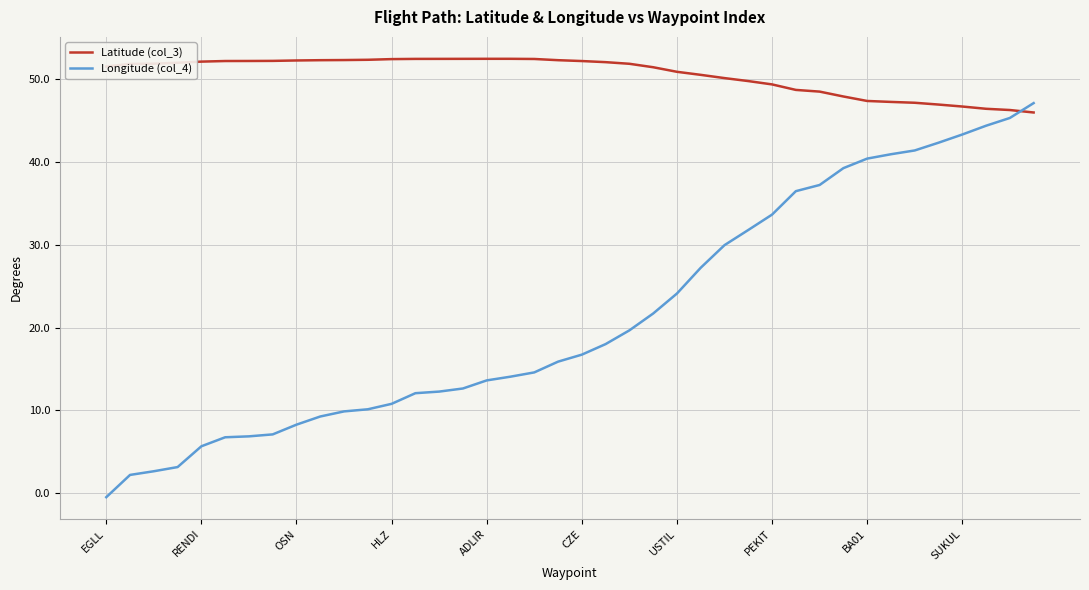

List the series in order of their peak value, lowest first.

Longitude (col_4), Latitude (col_3)